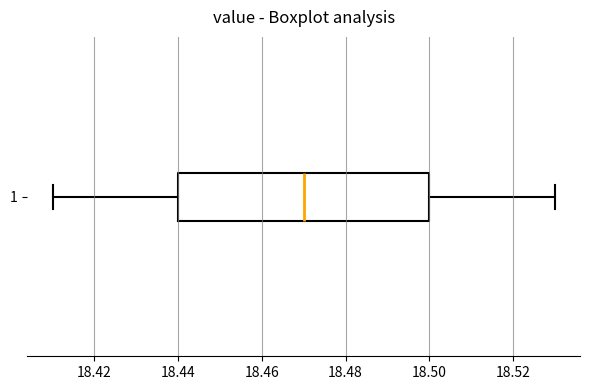

Read this box plot against the x-axis: the position of the median line, the range covered by the box, and the ends of both whiskers. The values are not printed on the chart, so give them approximately, as read against the axis.

median 18.47, box 18.44 to 18.50, whiskers 18.41 to 18.53